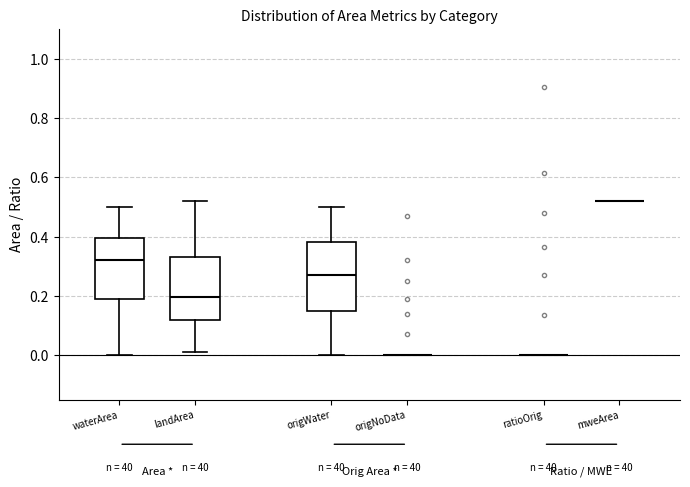

Which box is the tallest, from its lower edge to its upper edge?

origWater